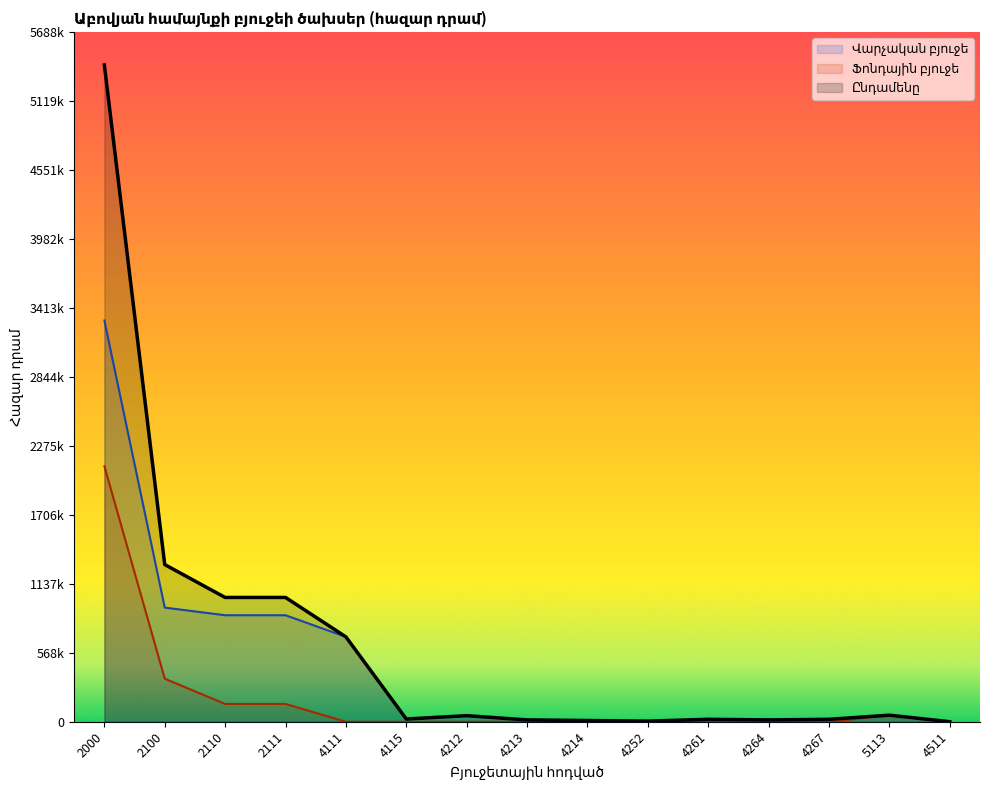

Between 2111 and 4511, which series saw the biggest shift?

Ընդամենը